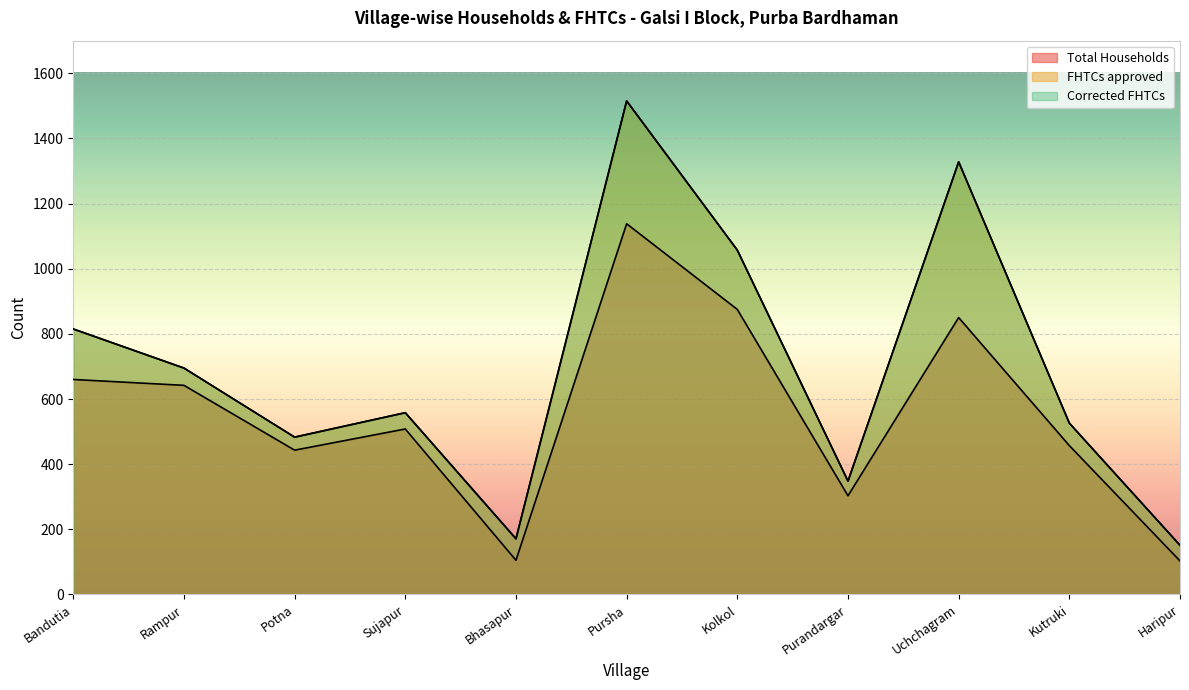

How many interior local peaks does the Total Households series have?

3